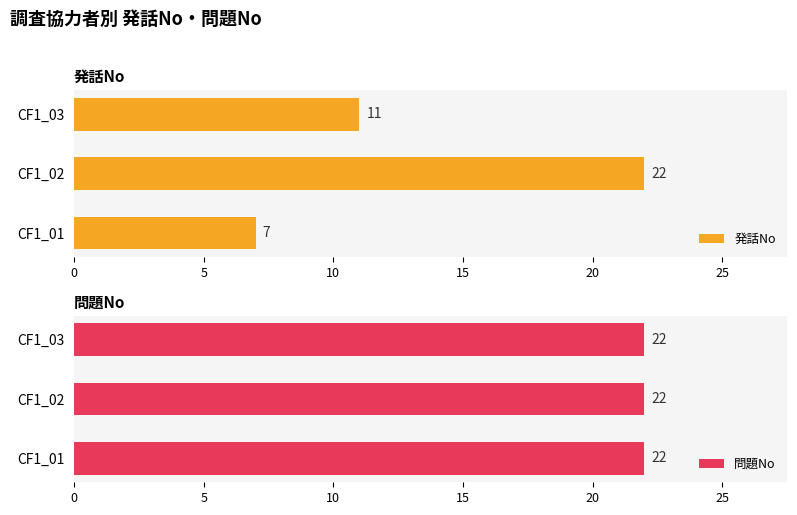

Count the 発話No values in the range 7 to 22.

3